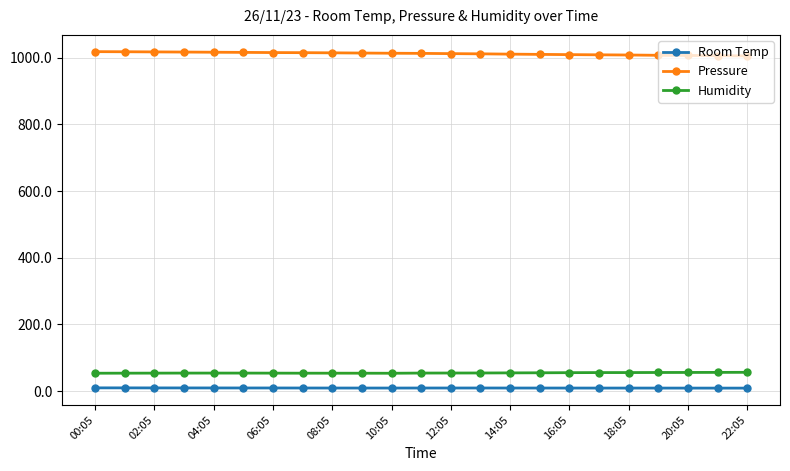

True or false: Room Temp and Humidity intersect in this chart.

False